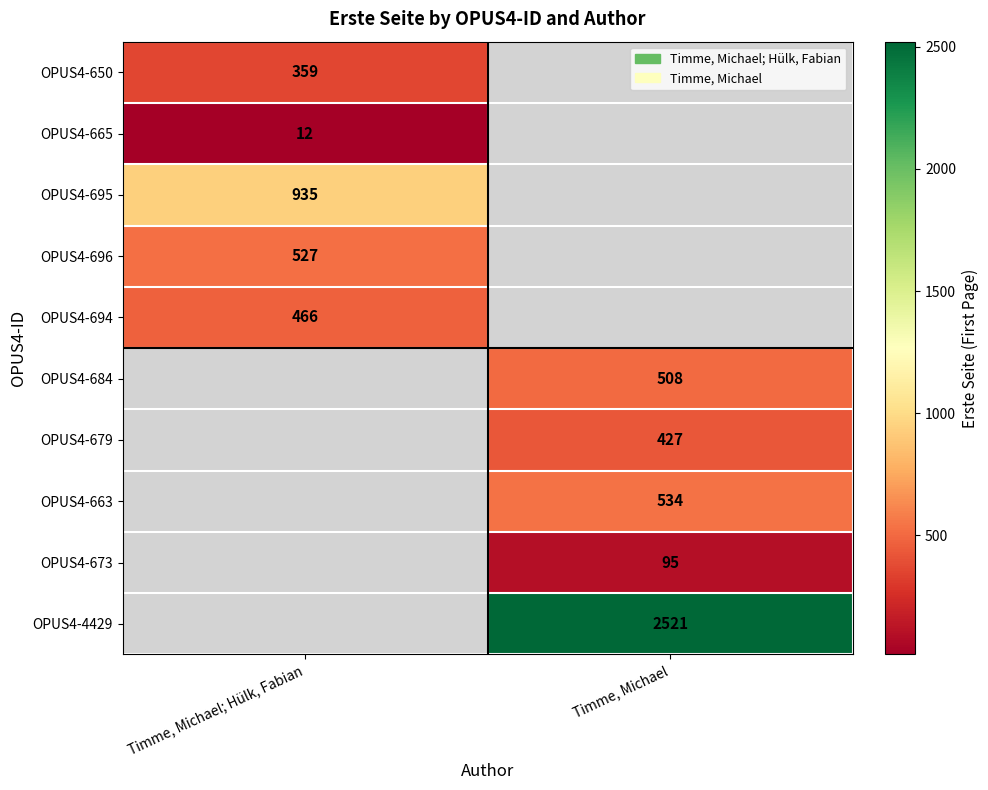

Is the value of OPUS4-679 at Timme, Michael greater than the value of OPUS4-696 at Timme, Michael; Hülk, Fabian?

No